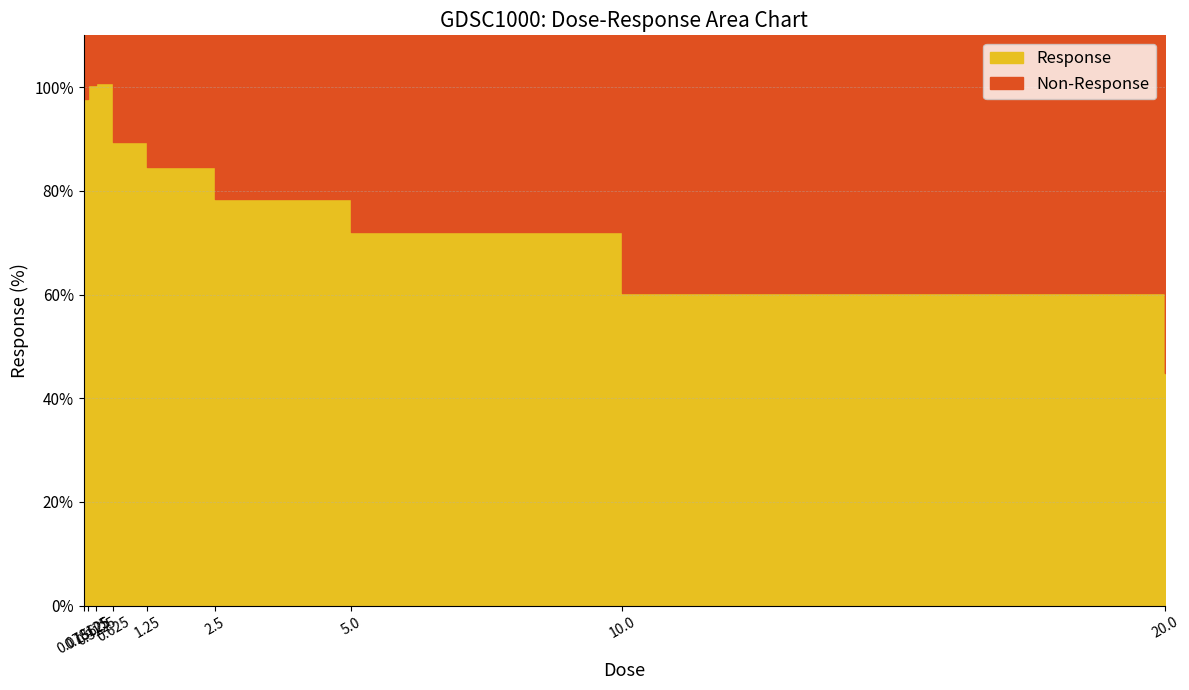

Where is the first local maximum?

0.3125